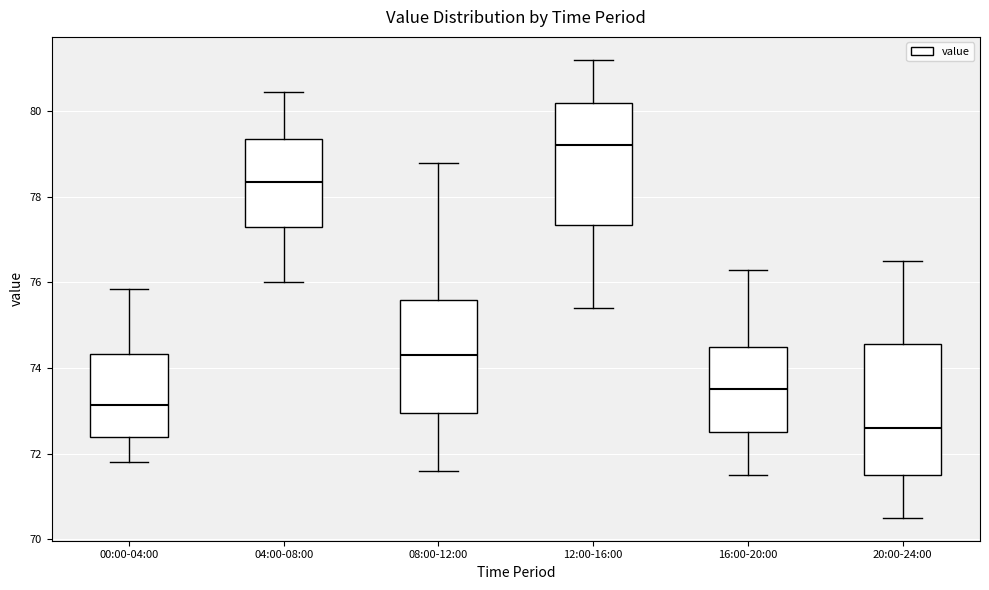

Reading left to right, read every box against the y-axis: the position of its median line, the range the box covers, and the ends of its whiskers. The values are not printed on the chart, so give them approximately, as read against the axis.

00:00-04:00: median 73.2, box 72.4 to 74.4, whiskers 71.8 to 75.8
04:00-08:00: median 78.4, box 77.2 to 79.4, whiskers 76.0 to 80.4
08:00-12:00: median 74.4, box 73.0 to 75.6, whiskers 71.6 to 78.8
12:00-16:00: median 79.2, box 77.4 to 80.2, whiskers 75.4 to 81.2
16:00-20:00: median 73.6, box 72.6 to 74.6, whiskers 71.6 to 76.4
20:00-24:00: median 72.6, box 71.6 to 74.6, whiskers 70.6 to 76.6